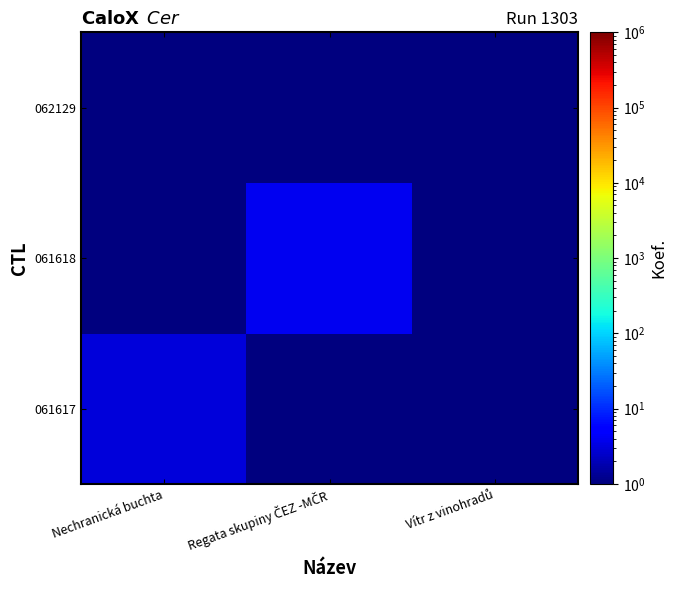

Reading left to right, list all the values displayed in this chart.

061617: Nechranická buchta=3.0	Regata skupiny ČEZ -MČR=0.5	Vítr z vinohradů=0.5
061618: Nechranická buchta=0.5	Regata skupiny ČEZ -MČR=4.0	Vítr z vinohradů=0.5
062129: Nechranická buchta=0.5	Regata skupiny ČEZ -MČR=0.5	Vítr z vinohradů=0.5